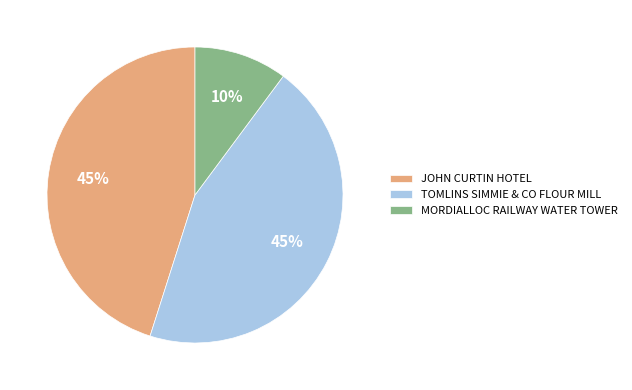

Between TOMLINS SIMMIE & CO FLOUR MILL and MORDIALLOC RAILWAY WATER TOWER, which is larger?

TOMLINS SIMMIE & CO FLOUR MILL